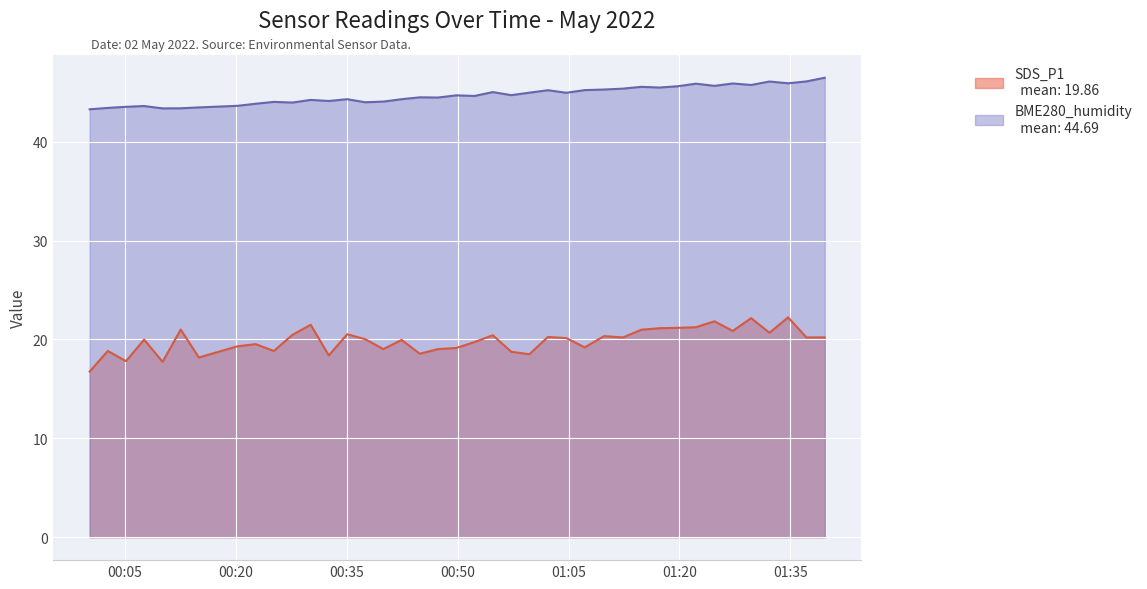

Rank the series at 2022/05/02 00:32:34 from lowest to highest value.

SDS_P1, BME280_humidity